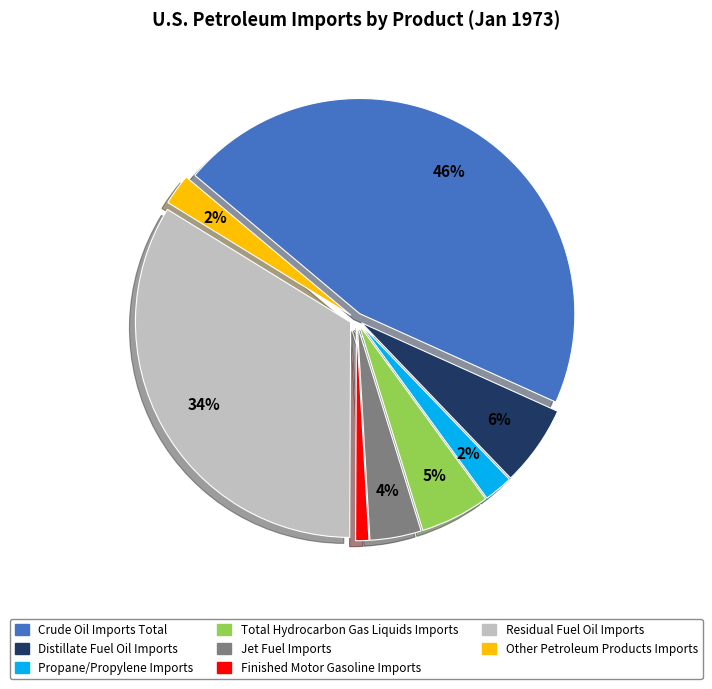

Does any single category account for the majority?

No